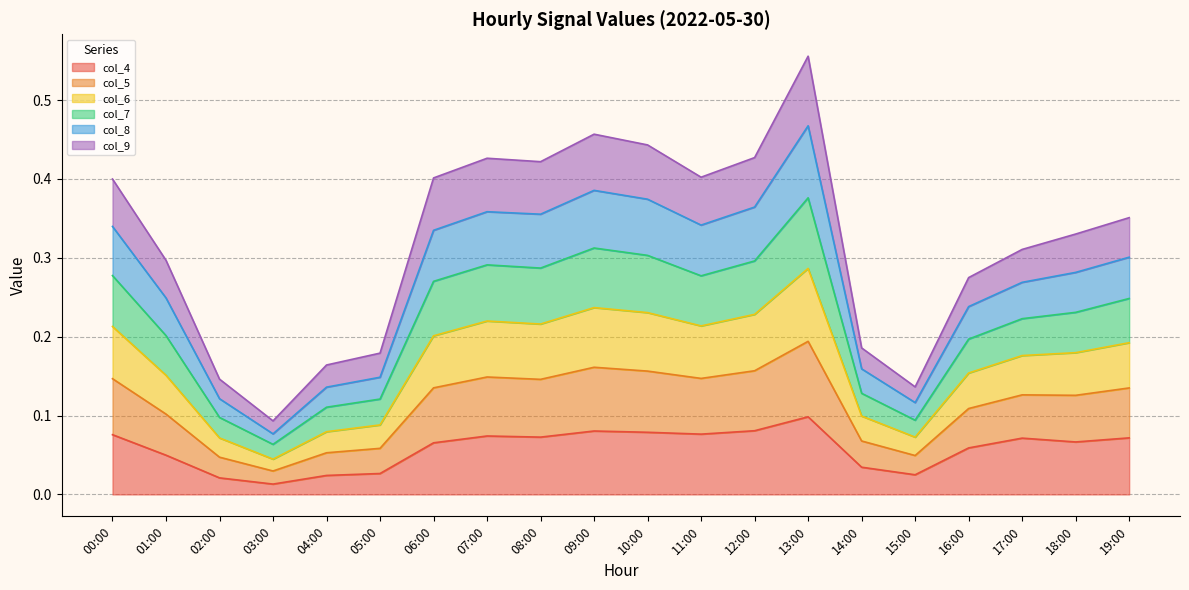

True or false: col_5 and col_4 cross at least once.

False